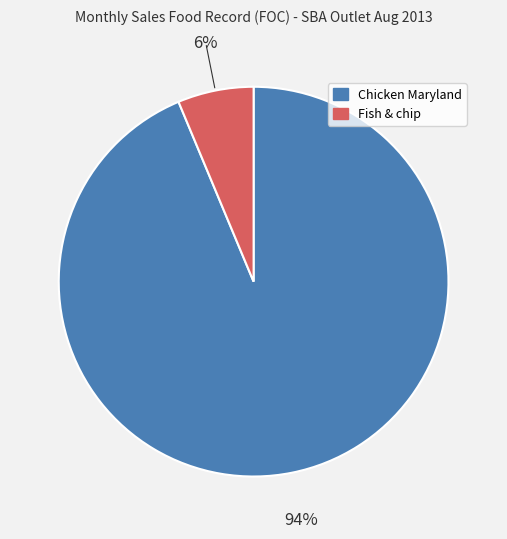

To the nearest percent, what portion does Chicken Maryland represent?

94%